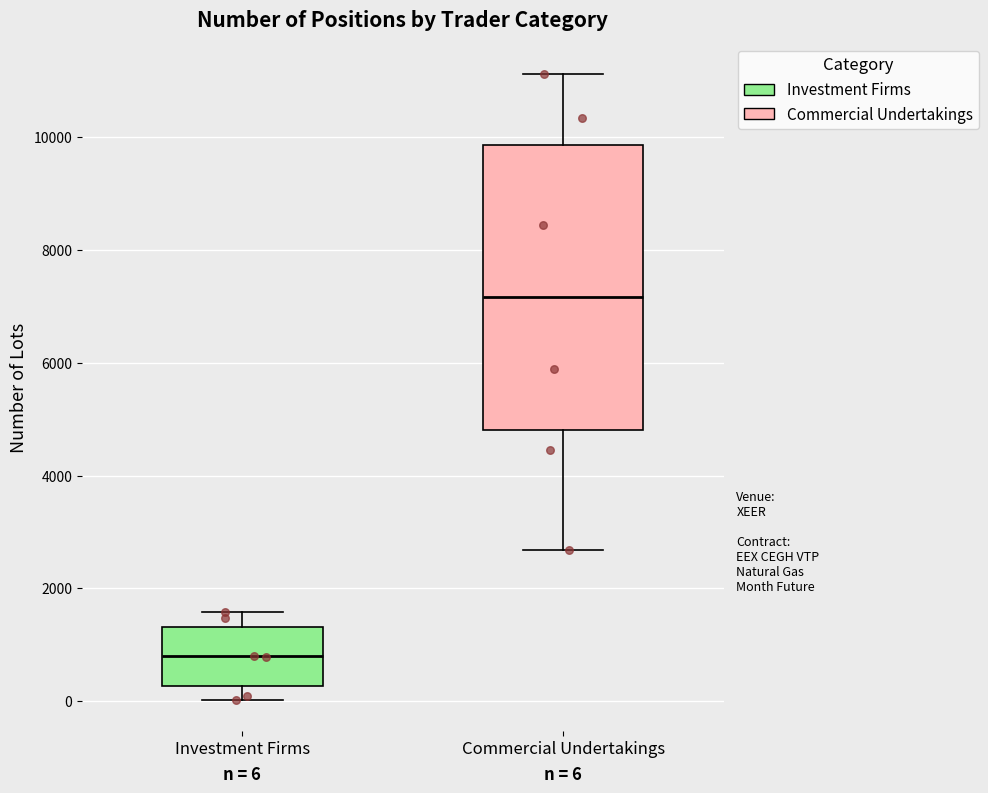

Comparing the boxes themselves (not the whiskers), which one is the tallest?

Commercial Undertakings